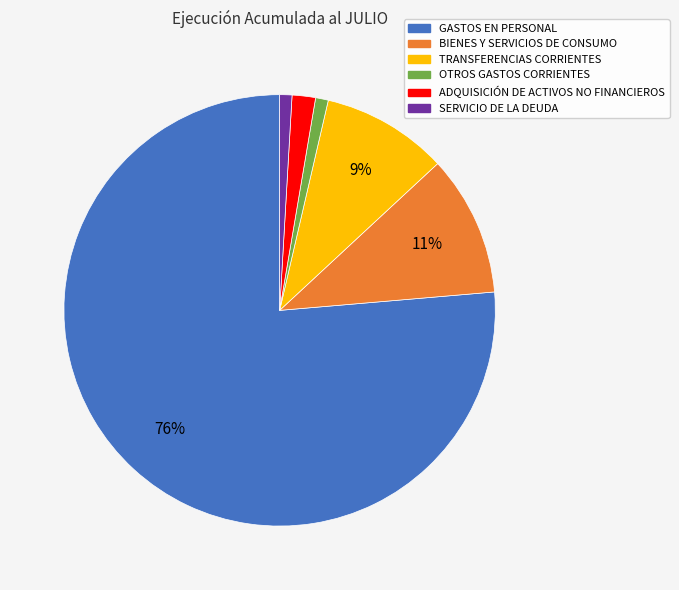

How many segments does this pie chart have?

6